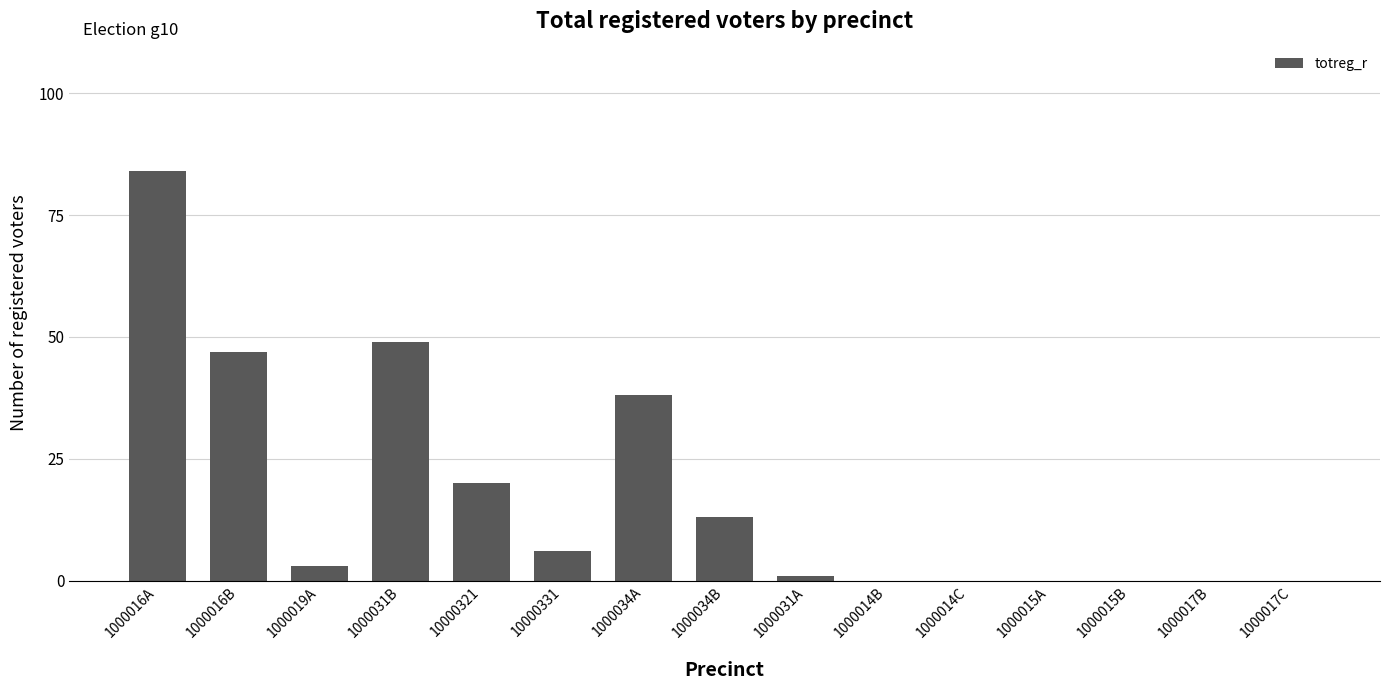

What is the sum of all values?

261